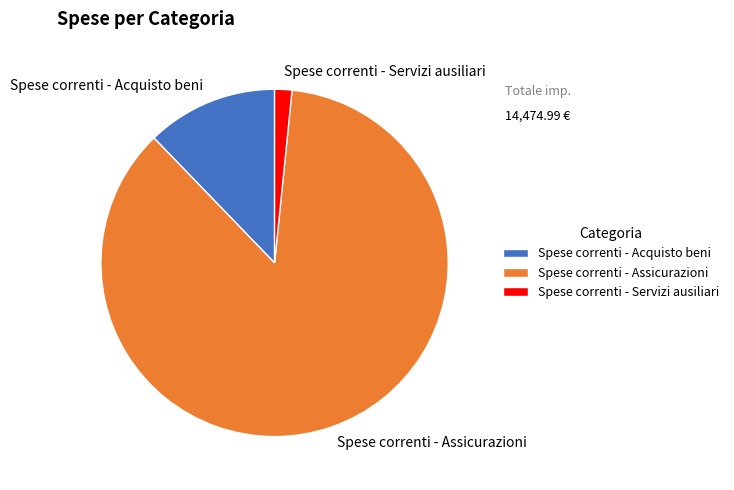

Is there any slice that represents more than half of the pie?

Yes